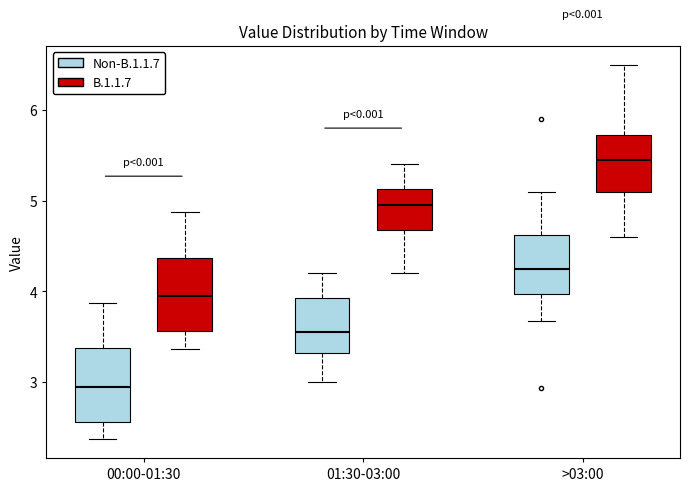

Reading left to right, read every box against the y-axis: the position of its median line, the range the box covers, and the ends of its whiskers. The values are not printed on the chart, so give them approximately, as read against the axis.

00:00-01:30 (Non-B.1.1.7): median 3.0, box 2.6 to 3.4, whiskers 2.4 to 3.9
00:00-01:30 (B.1.1.7): median 4.0, box 3.6 to 4.4, whiskers 3.4 to 4.9
01:30-03:00 (Non-B.1.1.7): median 3.6, box 3.3 to 3.9, whiskers 3.0 to 4.2
01:30-03:00 (B.1.1.7): median 5.0, box 4.7 to 5.1, whiskers 4.2 to 5.4
>03:00 (Non-B.1.1.7): median 4.3, box 4.0 to 4.6, whiskers 3.7 to 5.1
>03:00 (B.1.1.7): median 5.5, box 5.1 to 5.7, whiskers 4.6 to 6.5